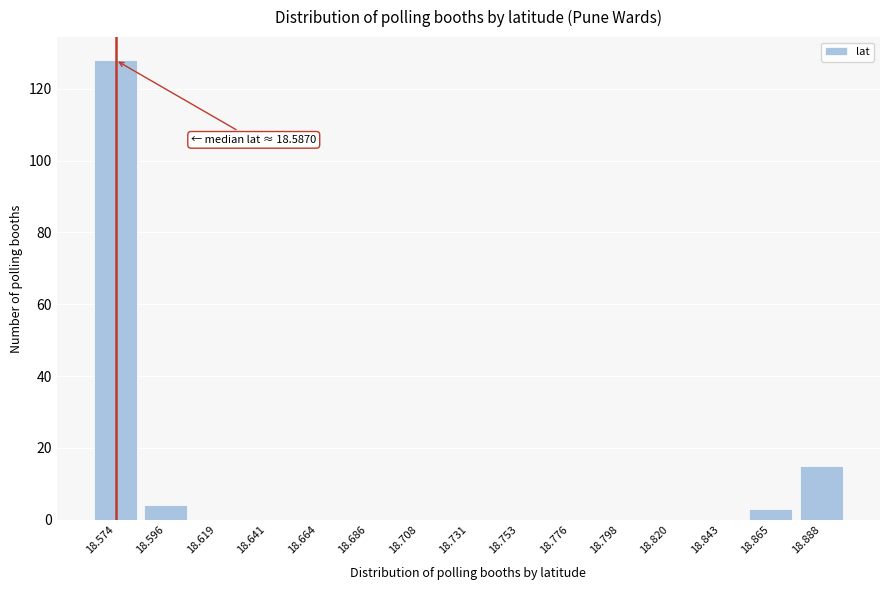

Reading right to left, list all the values displayed in this chart.

18.888=15	18.865=3	18.843=0	18.820=0	18.798=0	18.776=0	18.753=0	18.731=0	18.708=0	18.686=0	18.664=0	18.641=0	18.619=0	18.596=4	18.574=128